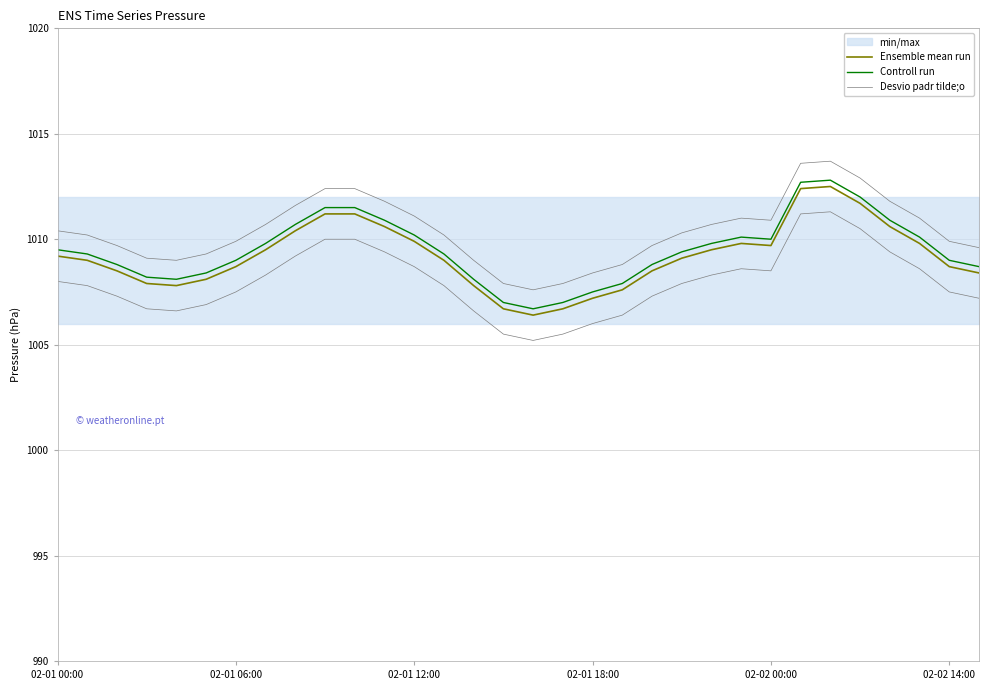

Does the chart display data point markers on the line(s)?

No